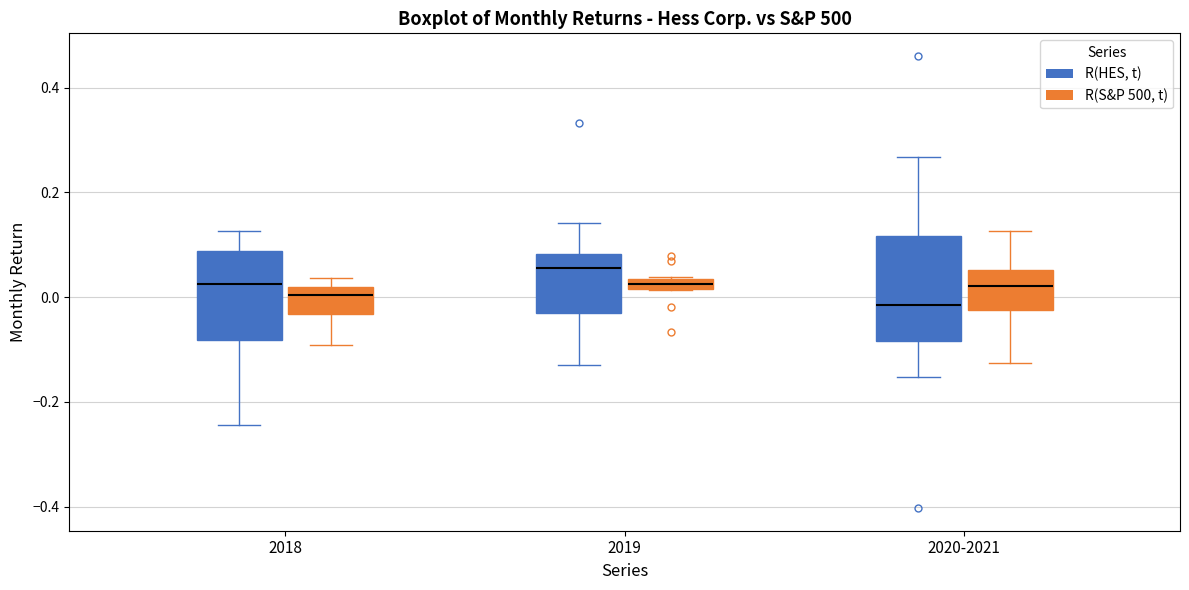

Which box is the tallest, from its lower edge to its upper edge?

2020-2021 (R(HES, t))